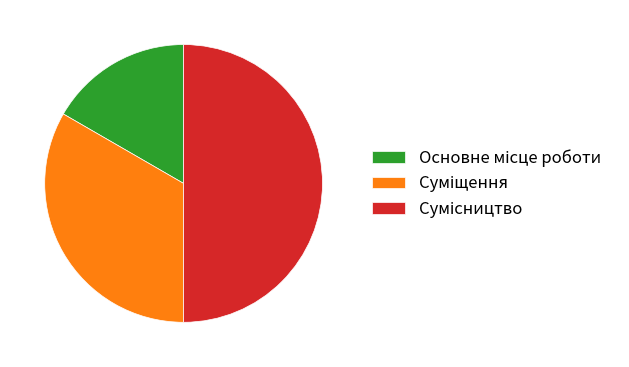

Is it true that Основне місце роботи is 17% of the pie?

True